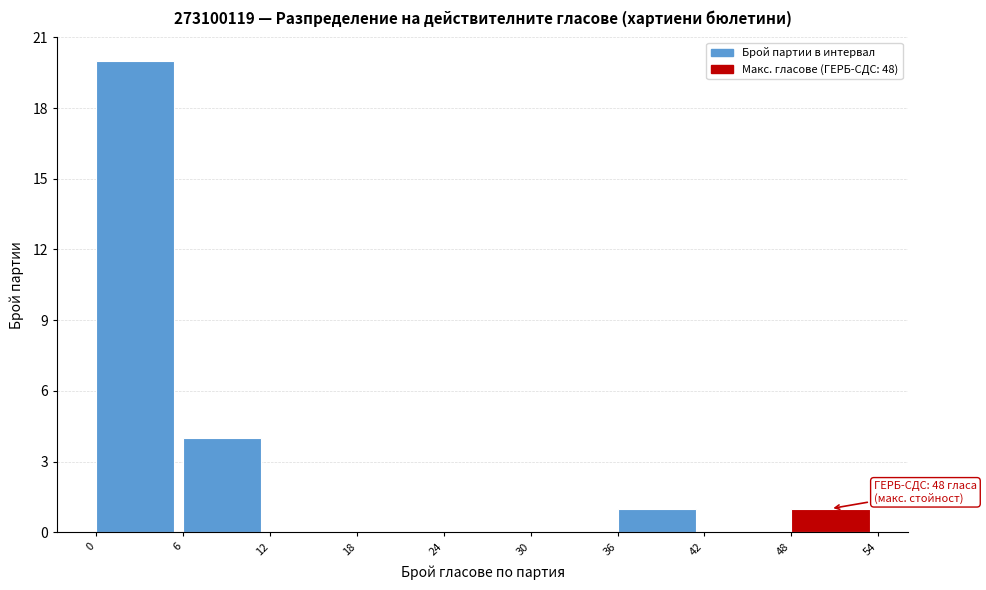

Over which range of the x-axis is the bar tallest?

0 to 6